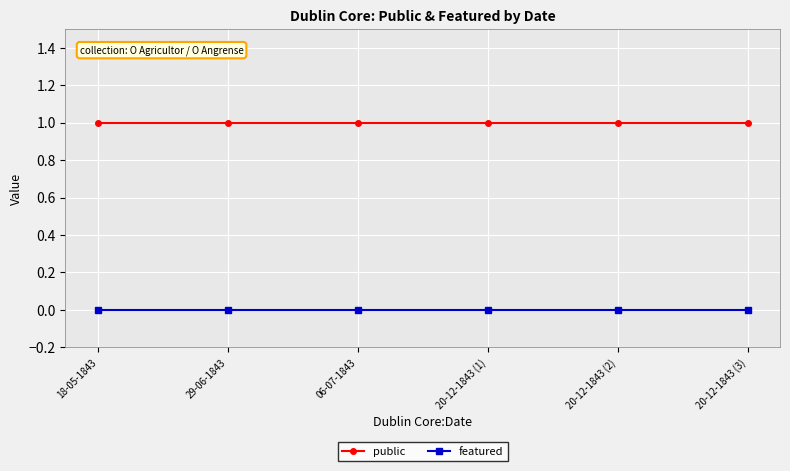

True or false: public and featured intersect in this chart.

False